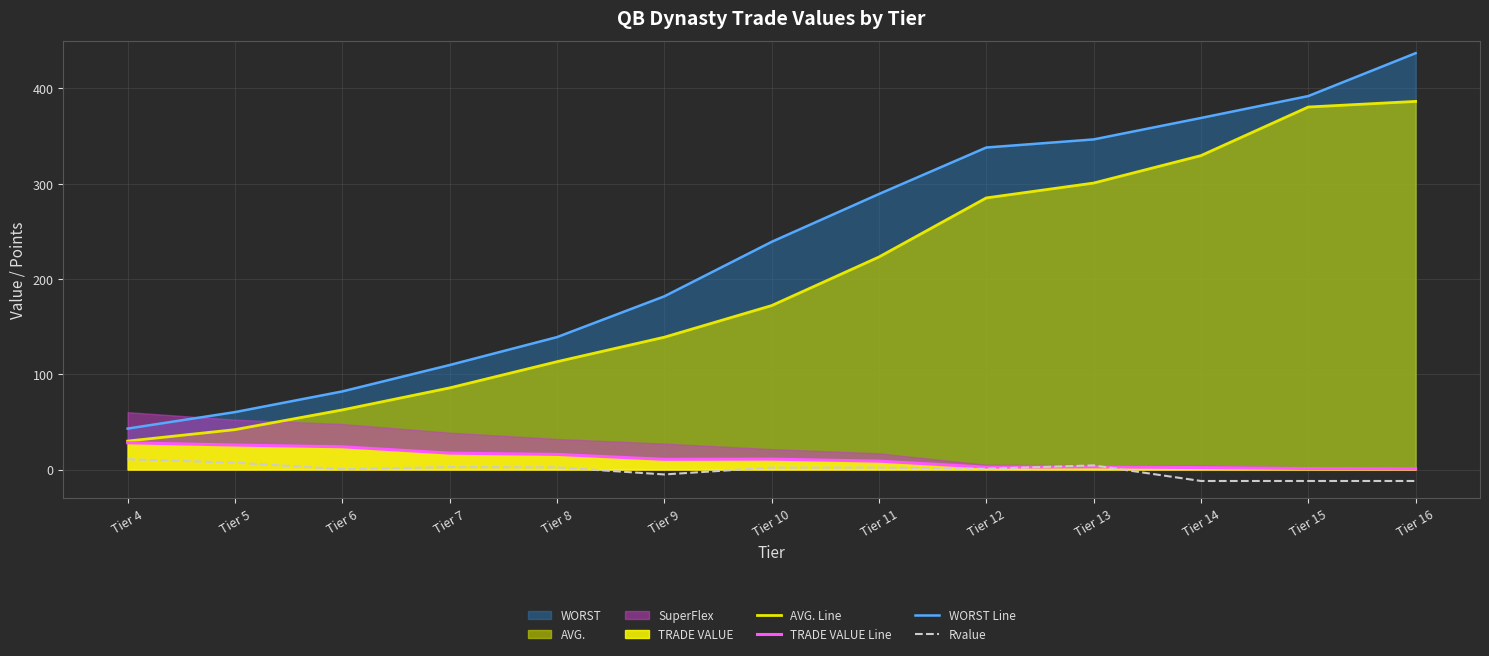

The WORST Line series shows 73.7 at Tier 8. True or false?

False